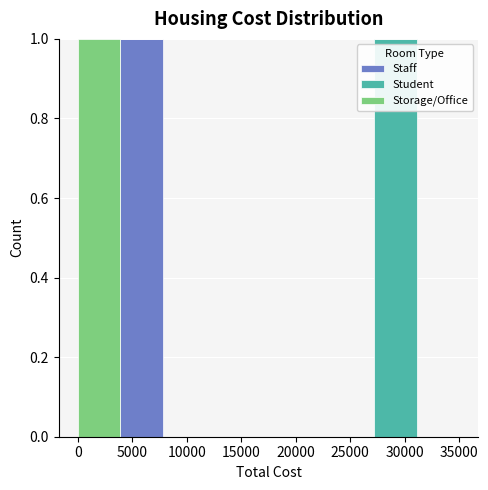

Reading left to right, list every stacked bar in this chart as the range it spans on the x-axis followed by its total height. Neither the bar edges nor the heights are printed on the chart, so give them approximately, as read against the axes.

0 to 4000: 1
4000 to 8000: 1
8000 to 11500: 0
11500 to 15500: 0
15500 to 19500: 0
19500 to 23500: 0
23500 to 27000: 0
27000 to 31000: 1
31000 to 35000: 0